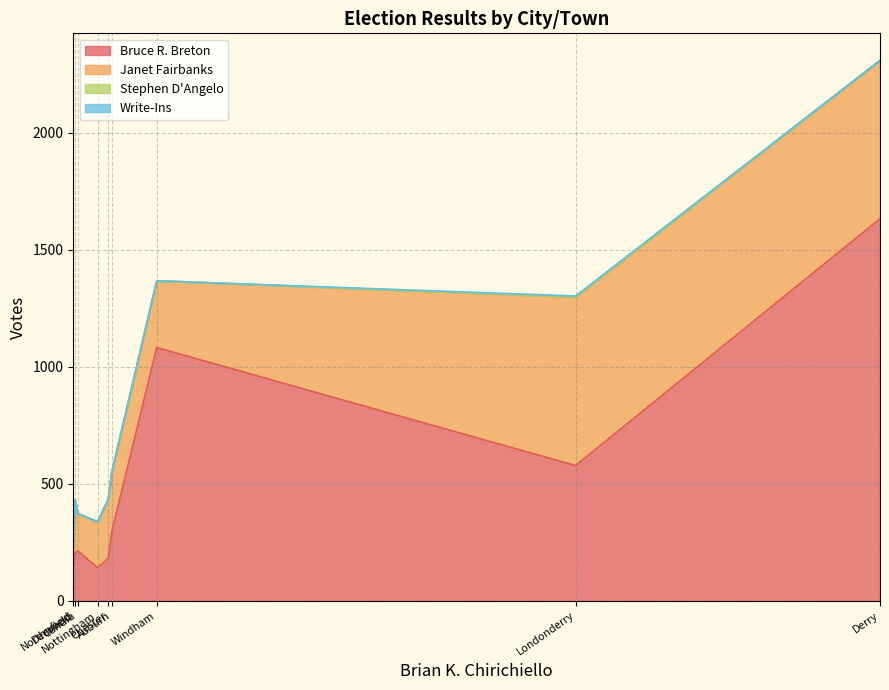

What are all the series names shown in the legend?

Bruce R. Breton, Janet Fairbanks, Stephen D'Angelo, Write-Ins